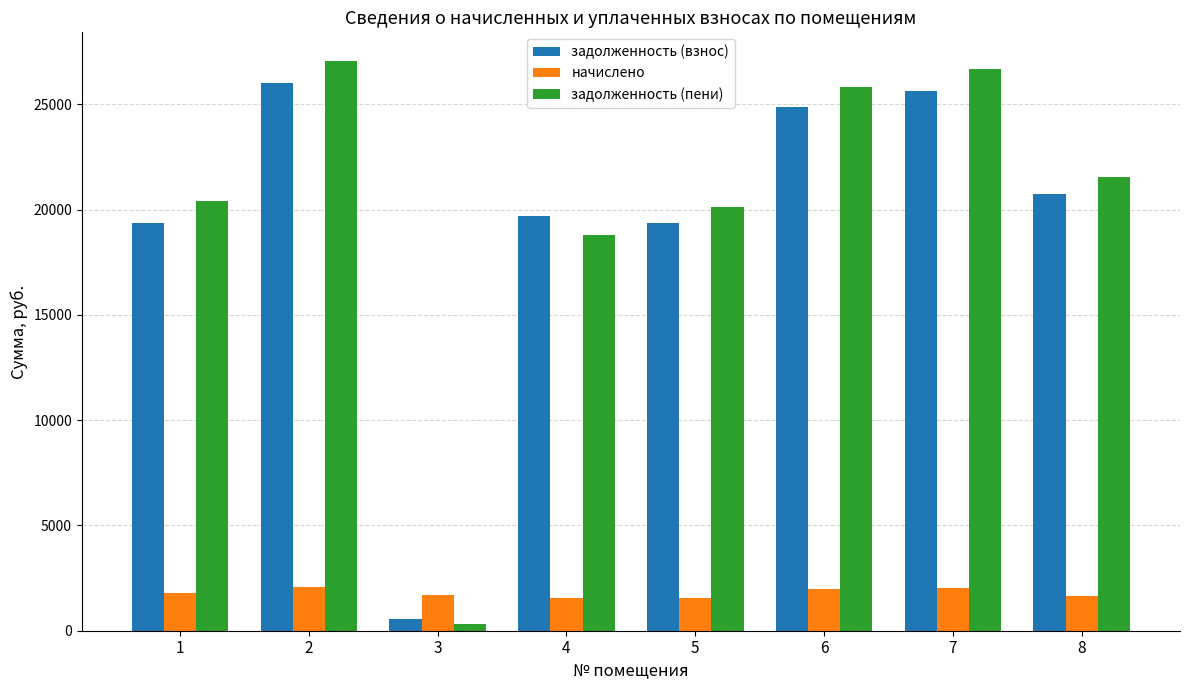

How many bars are there in each group?

3